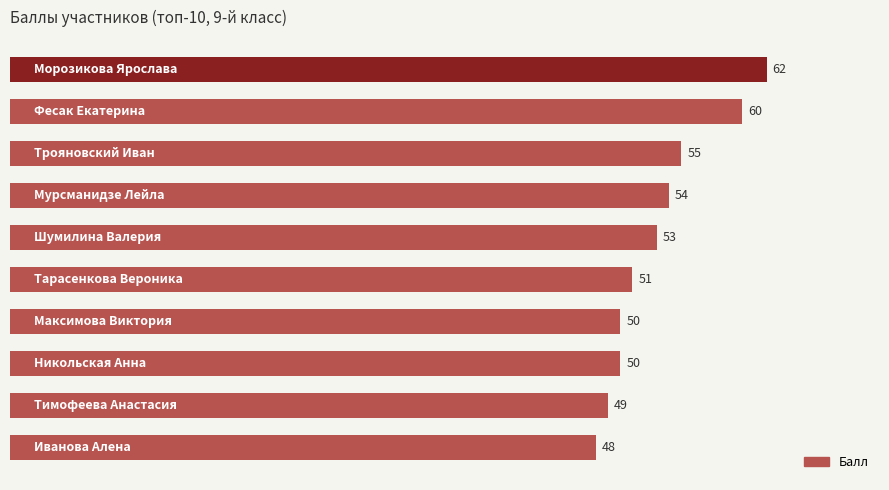

How many categories are shown in the chart?

10